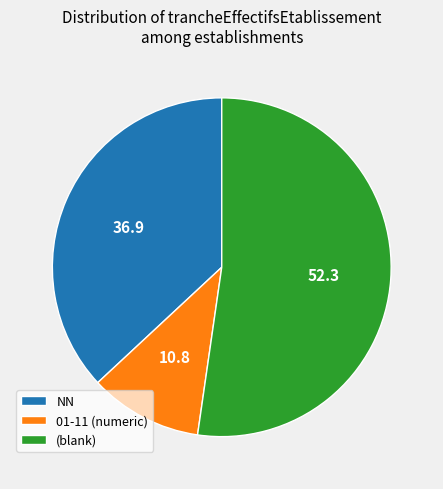

How many segments does this pie chart have?

3